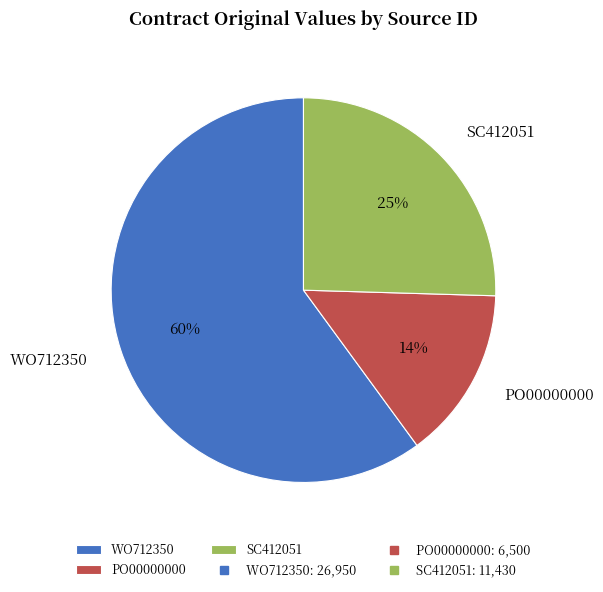

Rank the categories by value from highest to lowest.

WO712350, SC412051, PO00000000